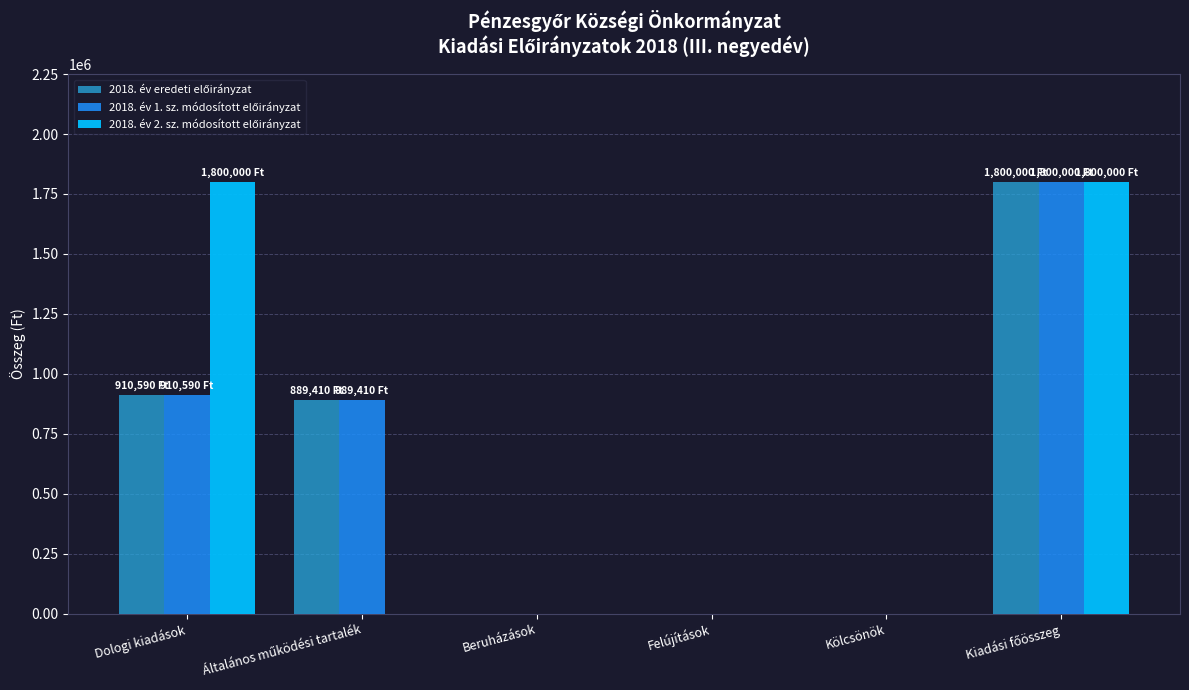

How many groups of bars are there?

6